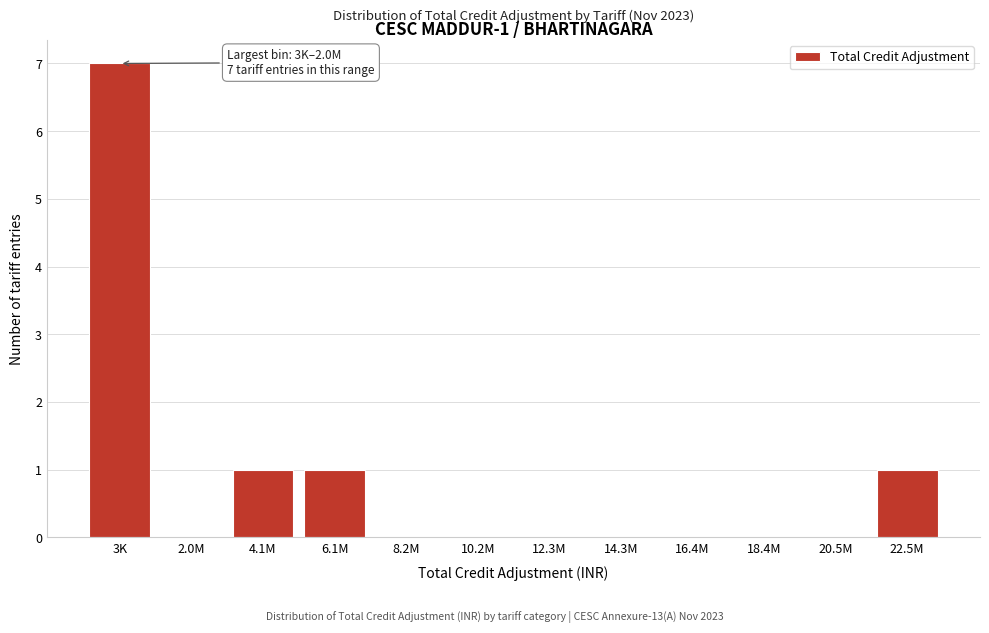

Reading left to right, extract all data points from this chart.

3K=7	2.0M=0	4.1M=1	6.1M=1	8.2M=0	10.2M=0	12.3M=0	14.3M=0	16.4M=0	18.4M=0	20.5M=0	22.5M=1